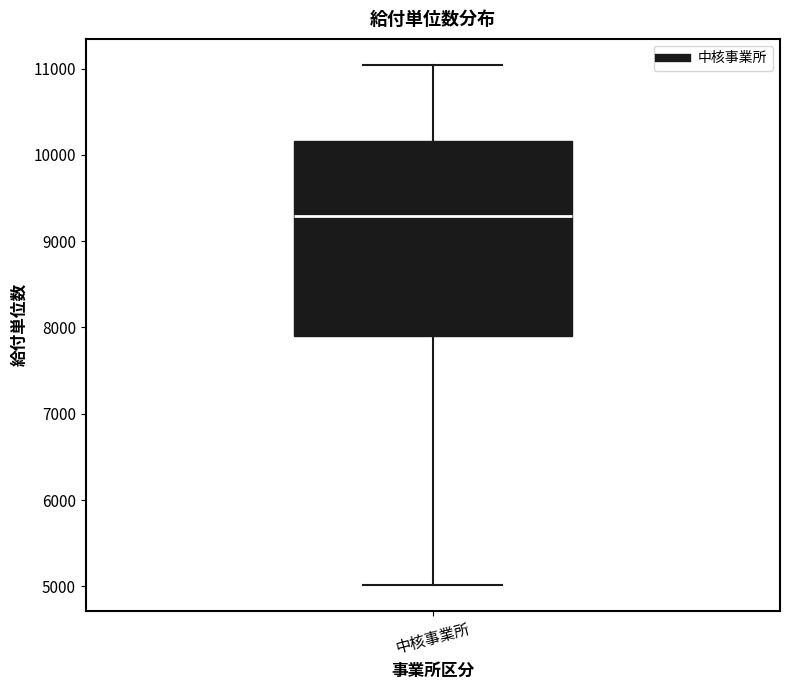

Transcribe this box plot: give where the median line is, the range the box spans, and where the two whiskers end, as read against the y-axis. The values are not printed on the chart, so give them approximately, as read against the axis.

median 9300, box 7900 to 10200, whiskers 5000 to 11000